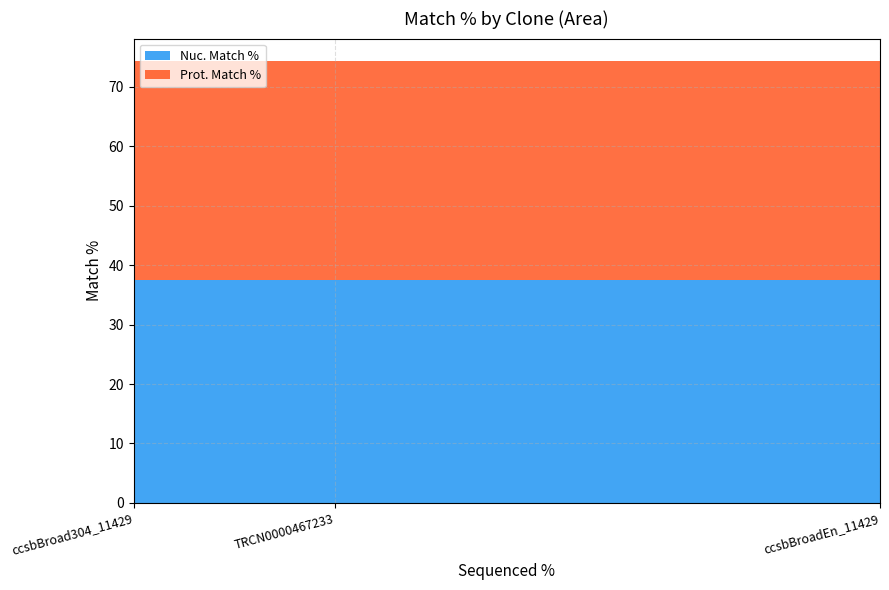

Reading right to left, transcribe all the data shown in this chart.

Nuc. Match %: TRCN0000467233=37.5	ccsbBroad304_11429=37.5	ccsbBroadEn_11429=37.5
Prot. Match %: TRCN0000467233=36.9	ccsbBroad304_11429=36.9	ccsbBroadEn_11429=36.9